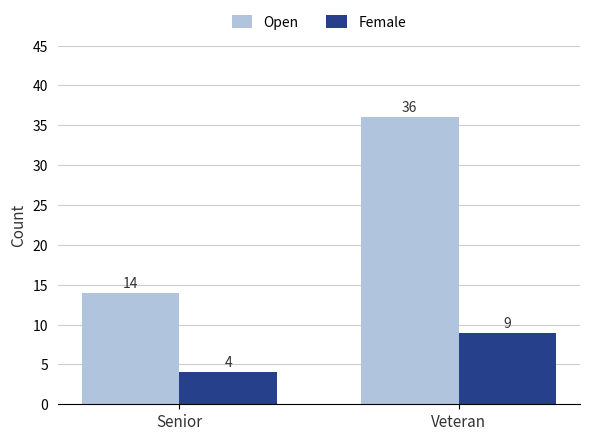

What are all the series names shown in the legend?

Open, Female